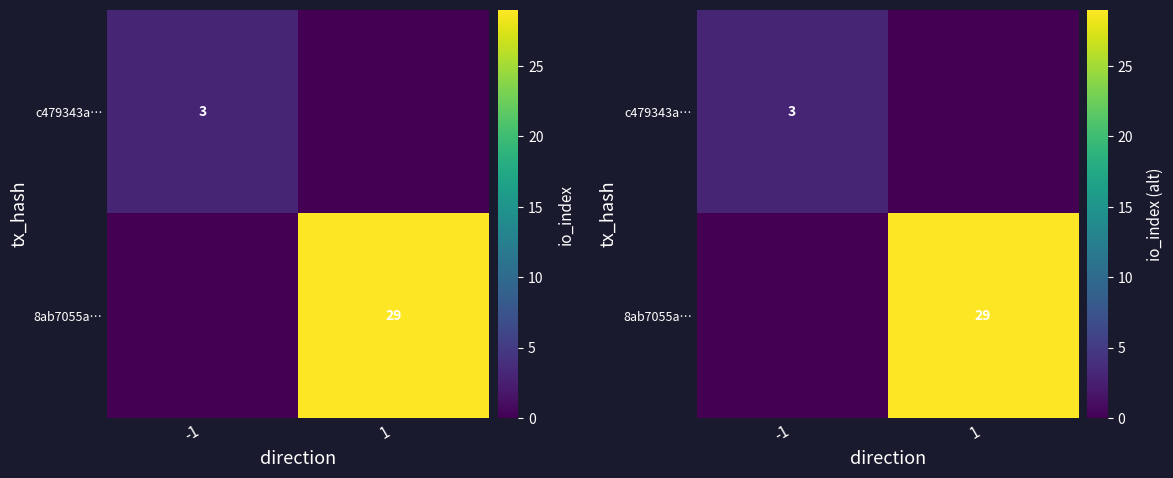

Rank the series by their maximum value, from highest to lowest.

8ab7055a…, c479343a…